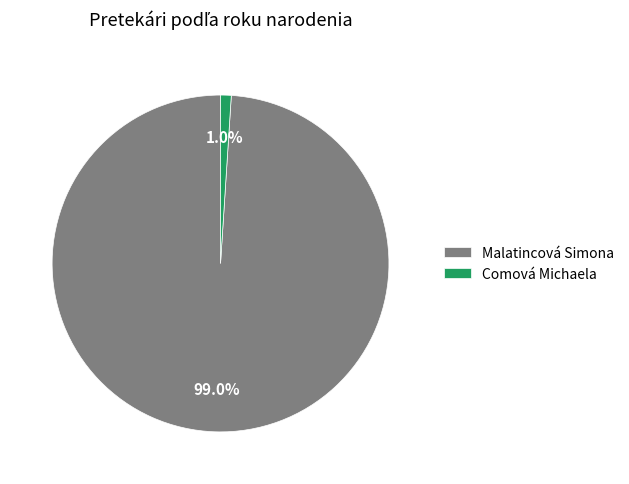

Is the sum of Malatincová Simona and Comová Michaela greater than half?

Yes